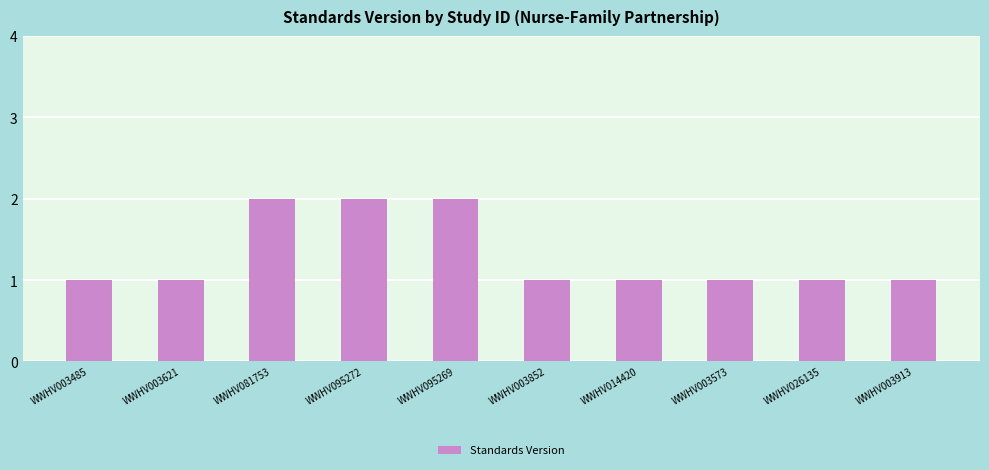

What is the label of the 3rd bar from the right?

WWHV003573